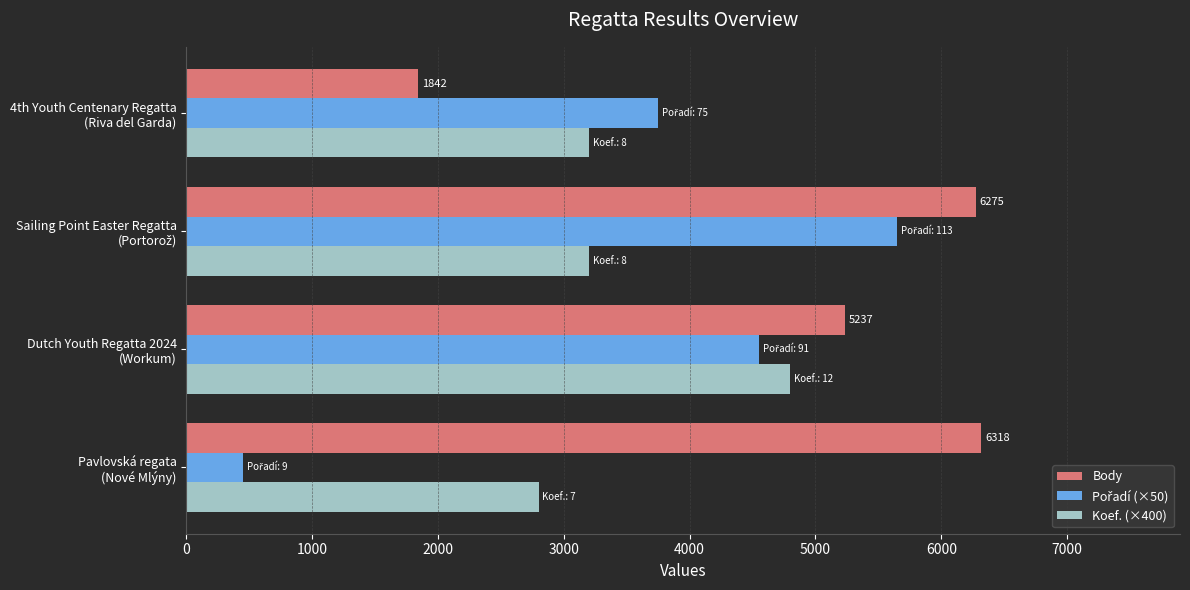

What is the highest value of the Koef. (×400) series?

4800